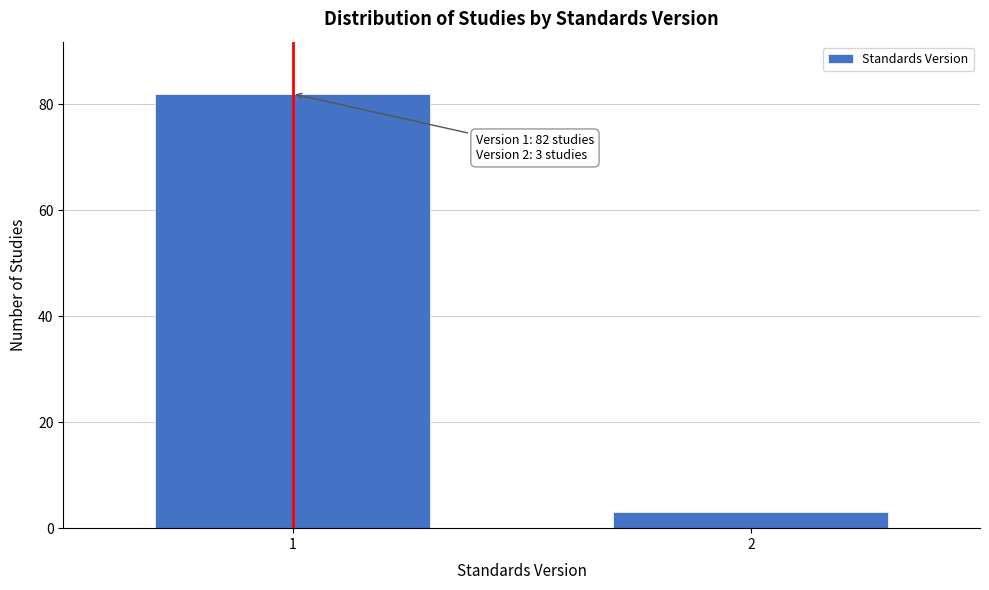

Reading right to left, list all the values displayed in this chart.

3	82